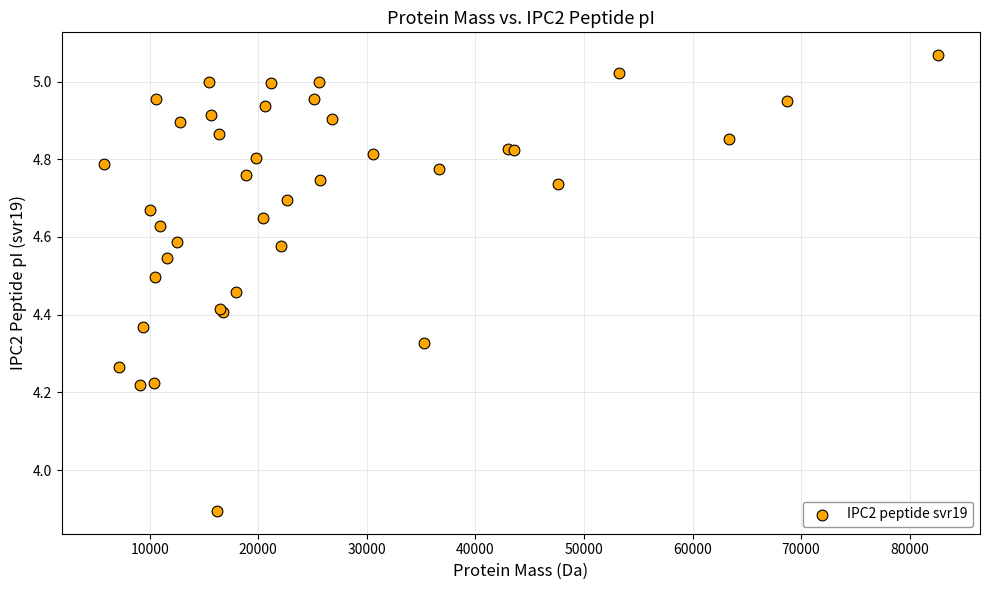

What Y value in the scatter plot is closest to 4?

3.9